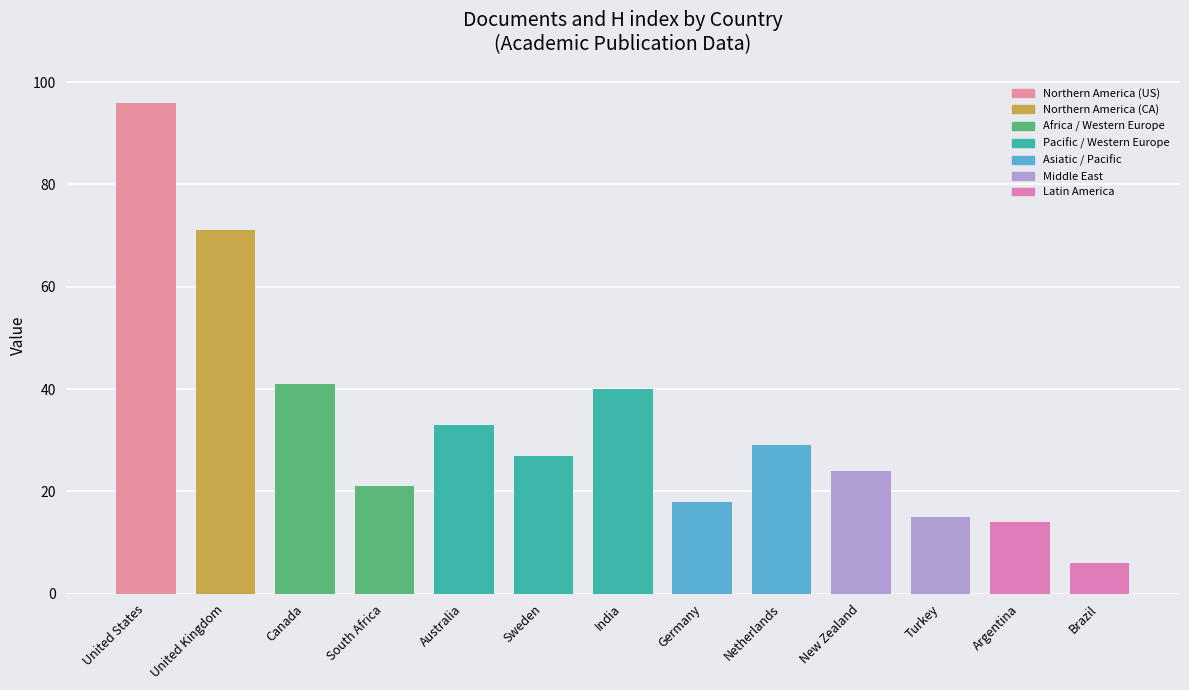

Which category has the lowest value across all series?

Brazil